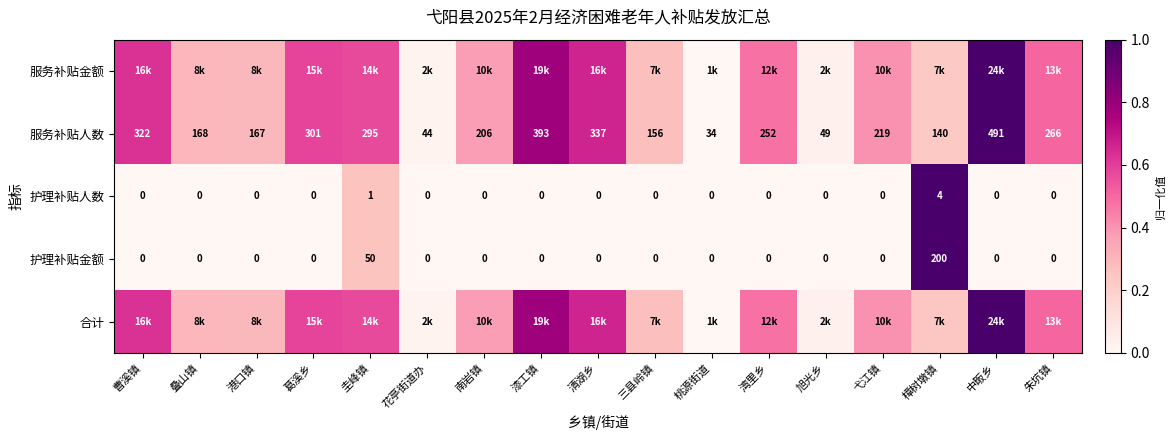

How many data points in 护理补贴金额 are above 0?

2